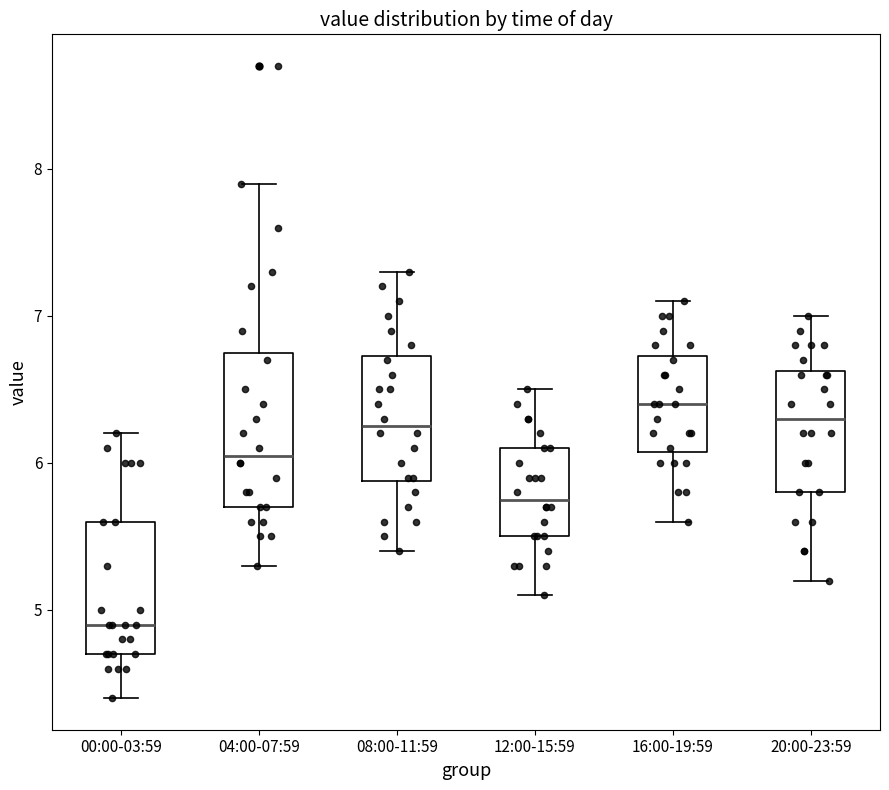

Where does the lower whisker of the box for 20:00-23:59 end on the y-axis? The values are not printed on the chart, so give them approximately, as read against the axis.

5.2